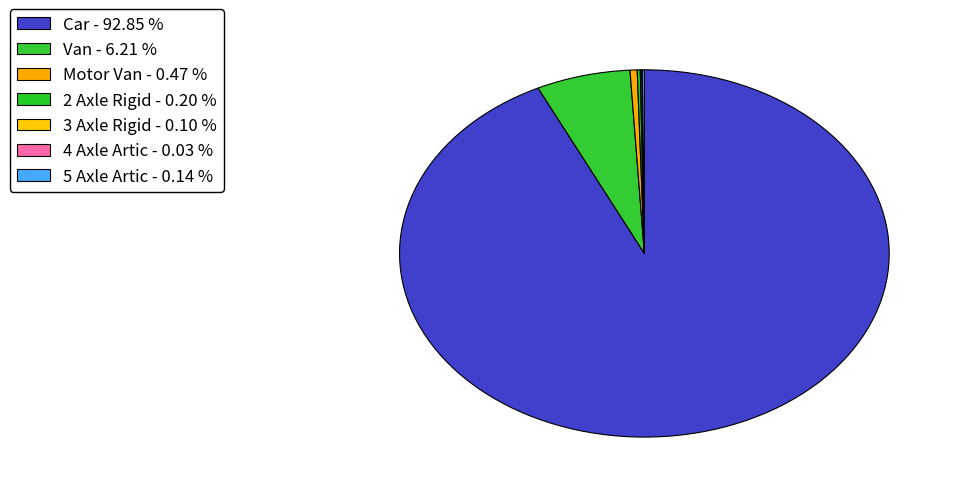

True or false: 3 Axle Rigid accounts for 0% of the total.

True